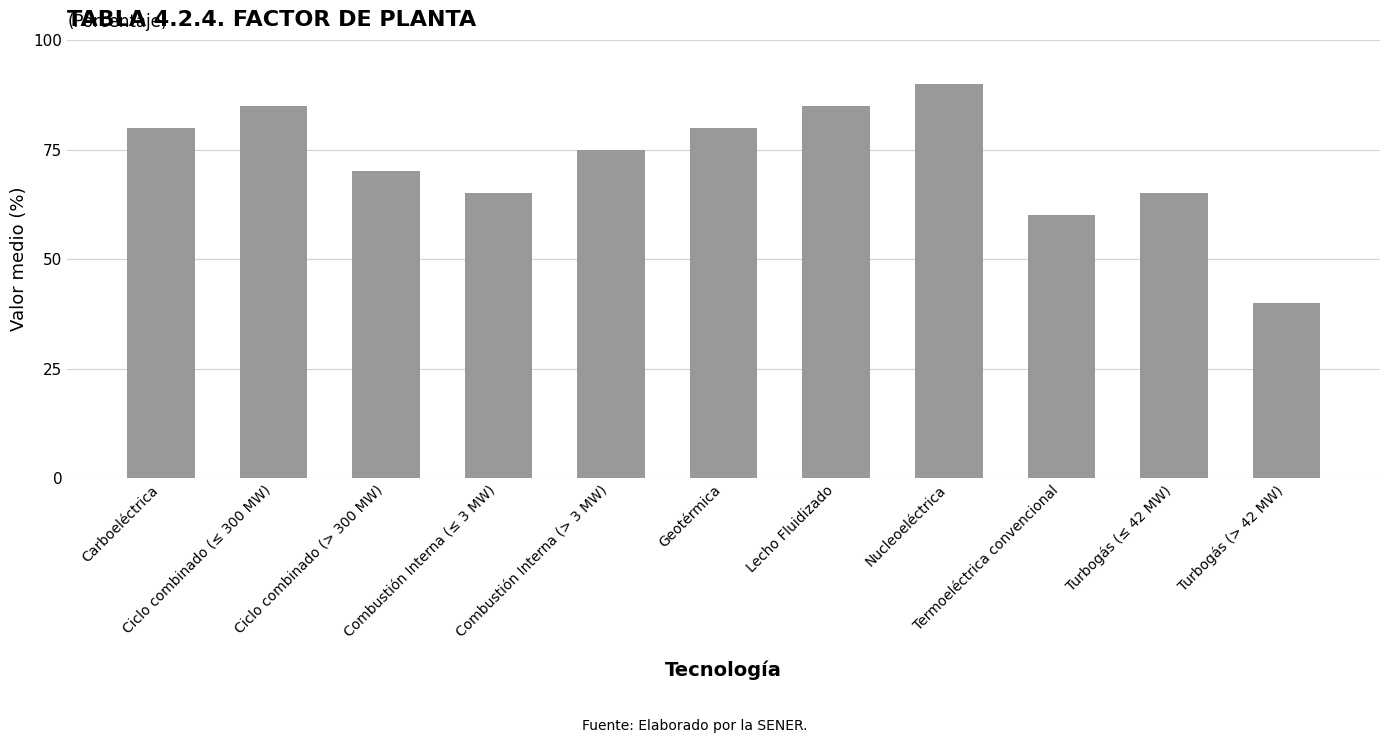

What is the value of the 7th bar from the left?

85